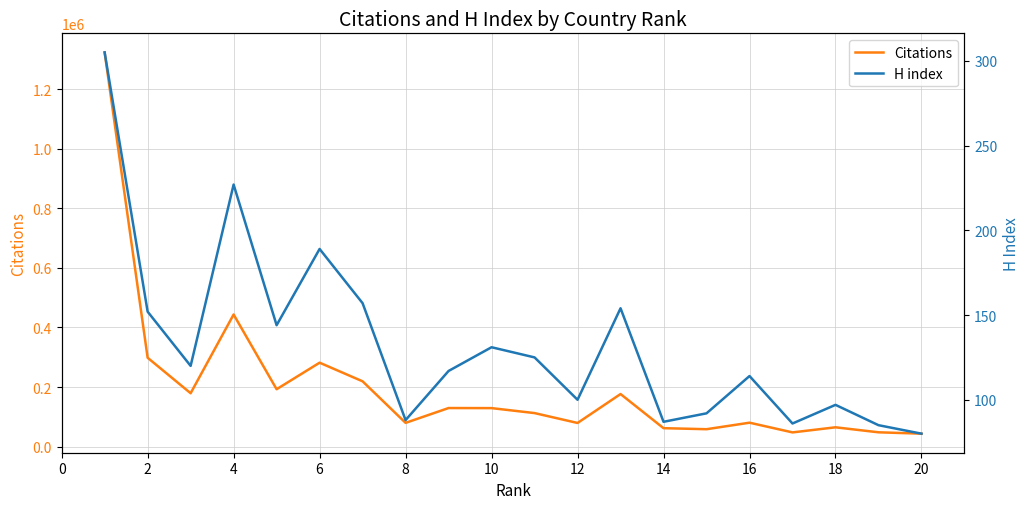

Is it true that H index equals 32 at 16?

False